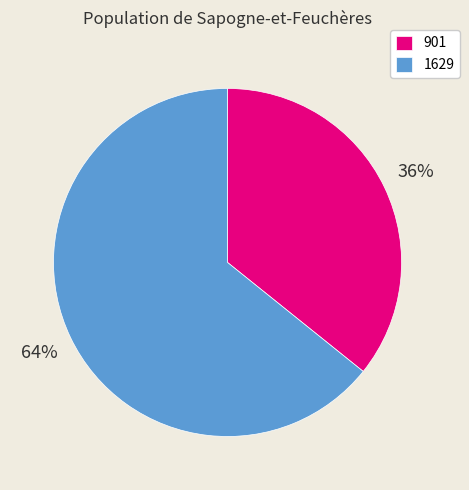

To the nearest percent, what percentage of the pie is 1629?

64%